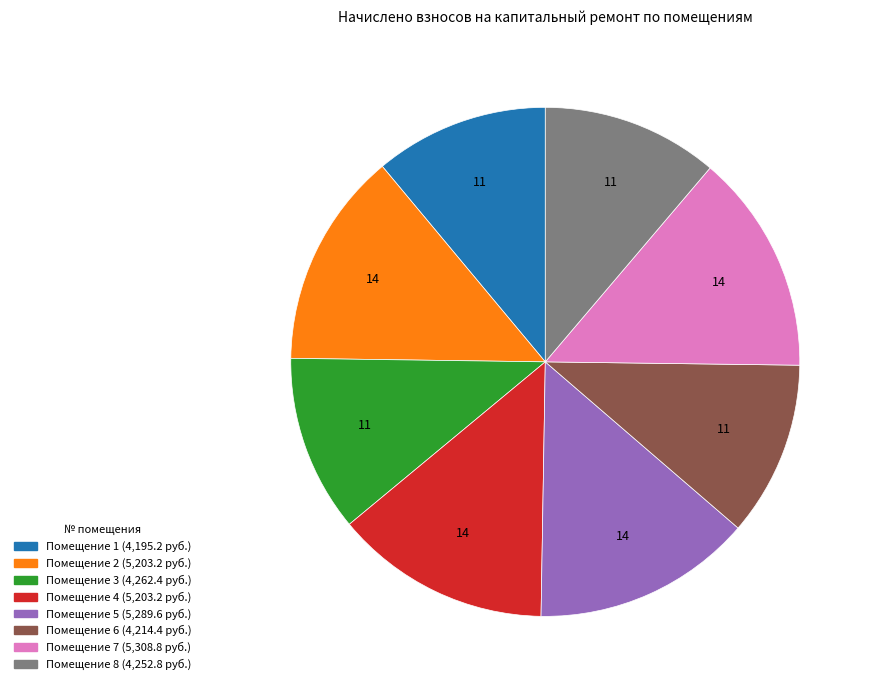

Is there a majority slice in this chart?

No